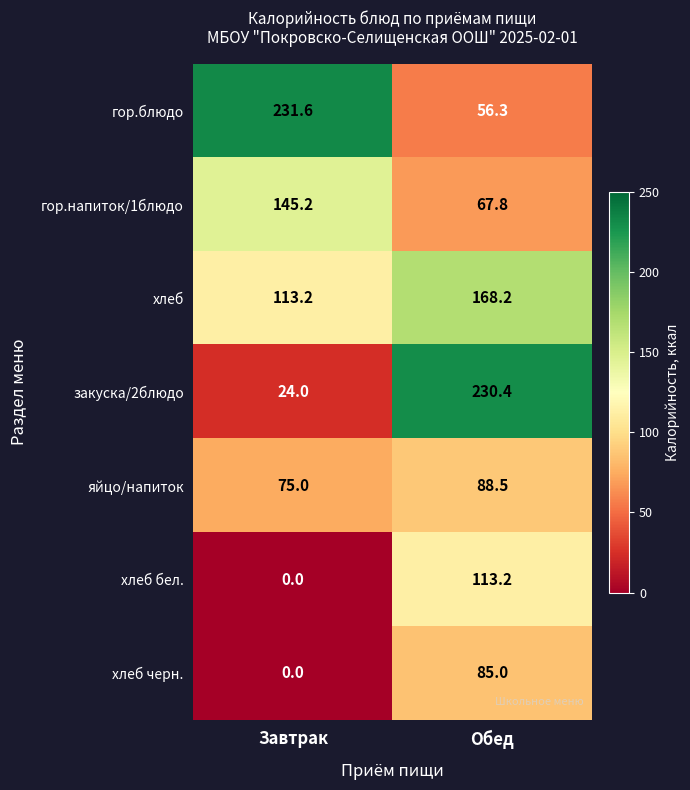

Reading right to left, list all the values displayed in this chart.

гор.блюдо: 56.3	231.6
гор.напиток/1блюдо: 67.8	145.2
хлеб: 168.2	113.2
закуска/2блюдо: 230.4	24.0
яйцо/напиток: 88.5	75.0
хлеб бел.: 113.2	0.0
хлеб черн.: 85.0	0.0